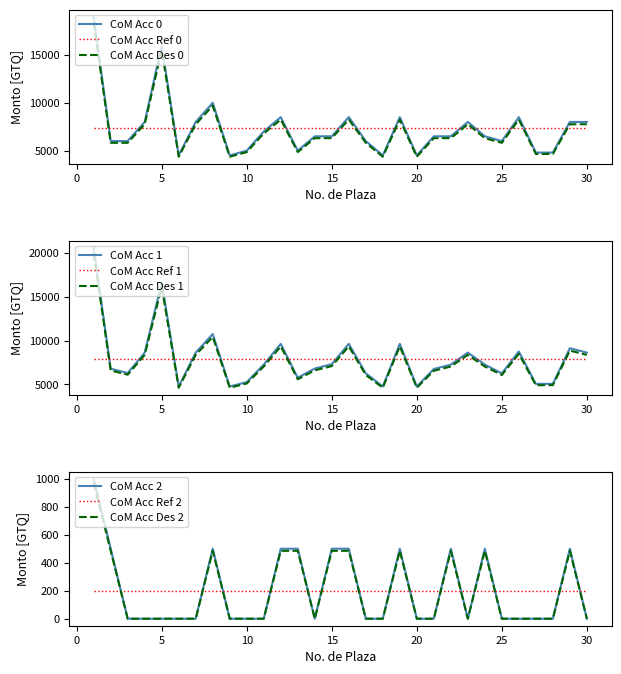

True or false: CoM Acc Ref 0 and CoM Acc Des 0 cross at least once.

True